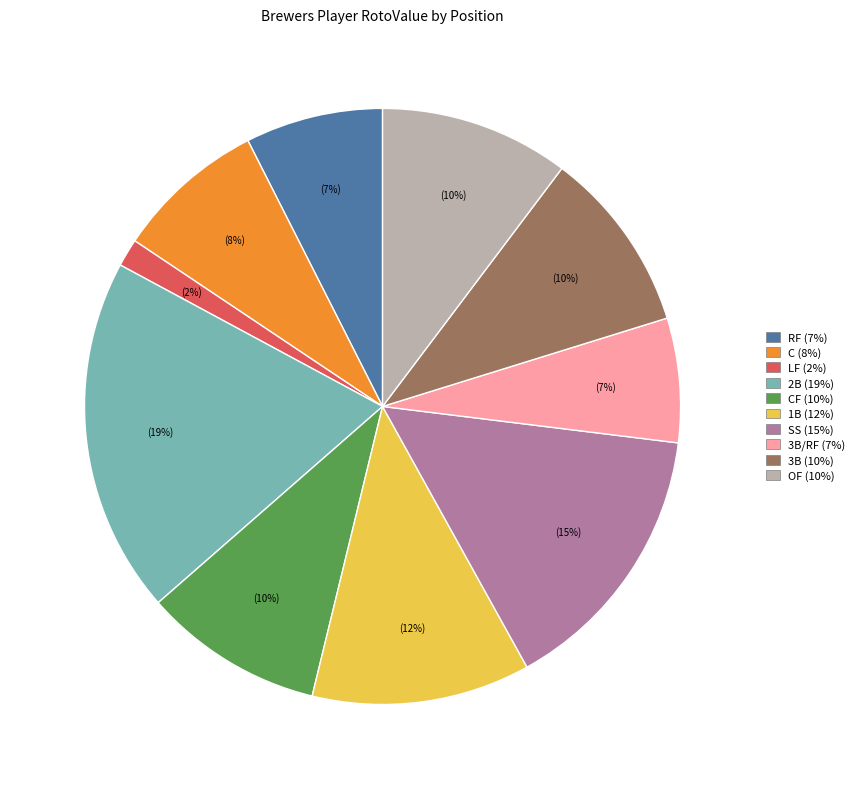

Is there a majority slice in this chart?

No